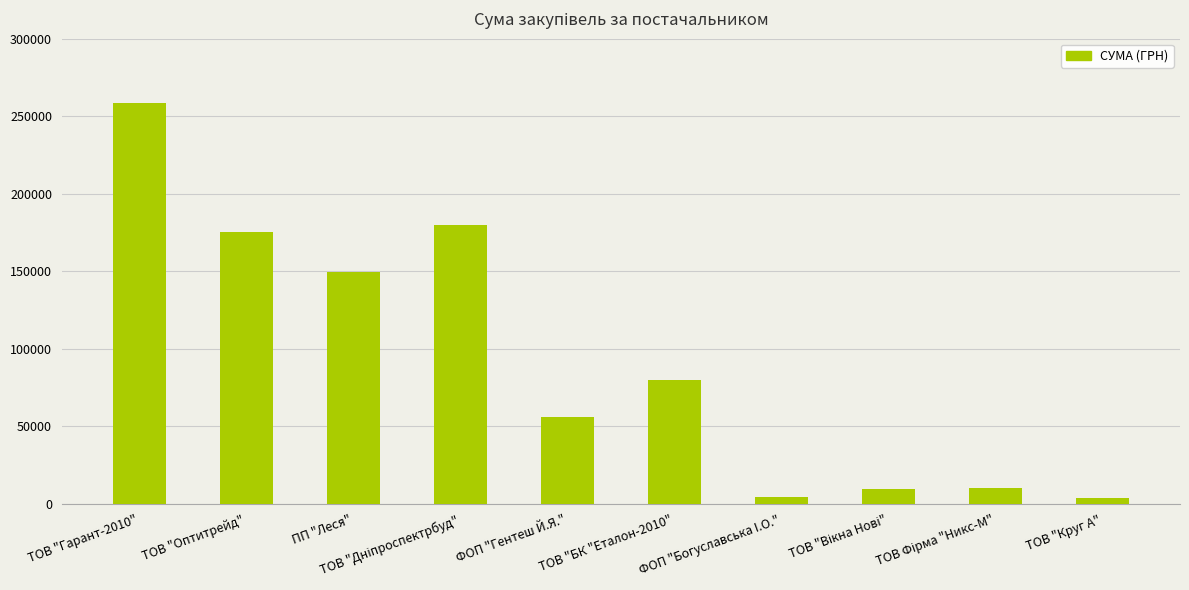

Are the bars horizontal?

No